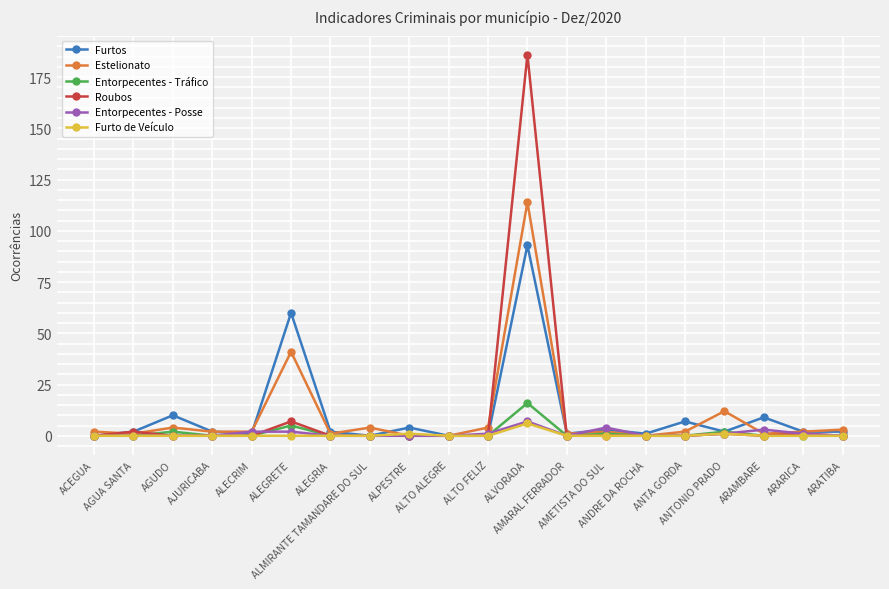

How many lines are shown in the chart?

6